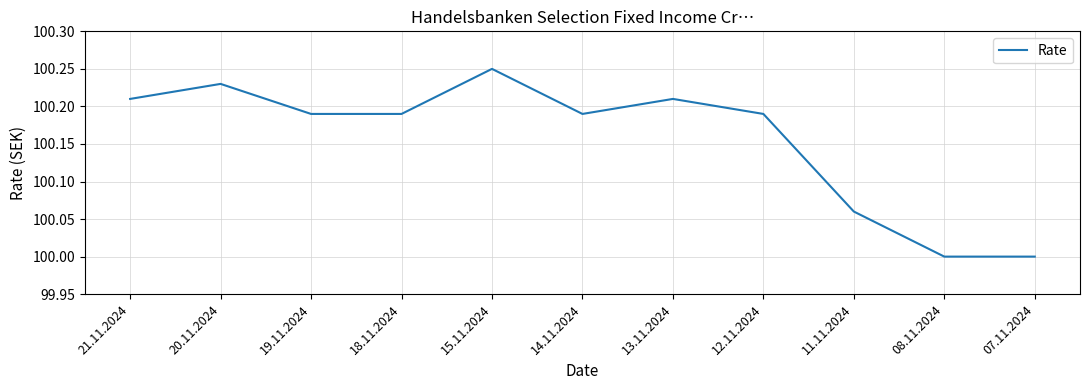

How many distinct data groups are displayed?

1